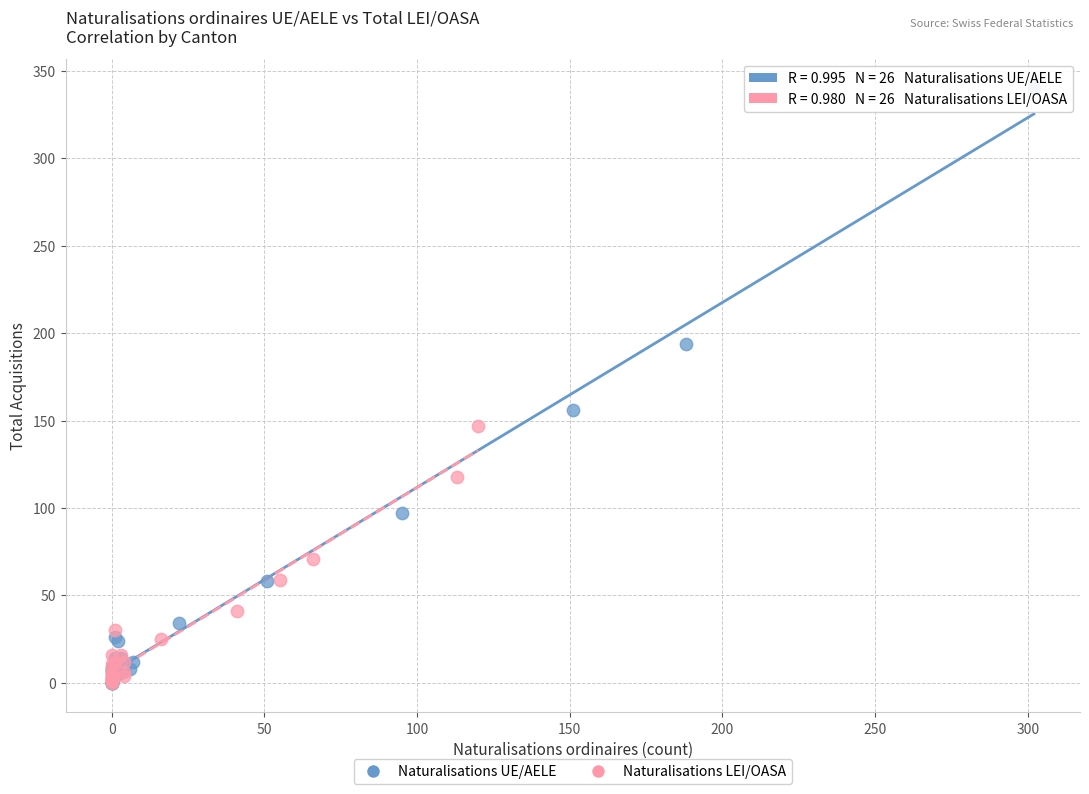

Which series reaches the maximum Y coordinate?

Naturalisations UE/AELE